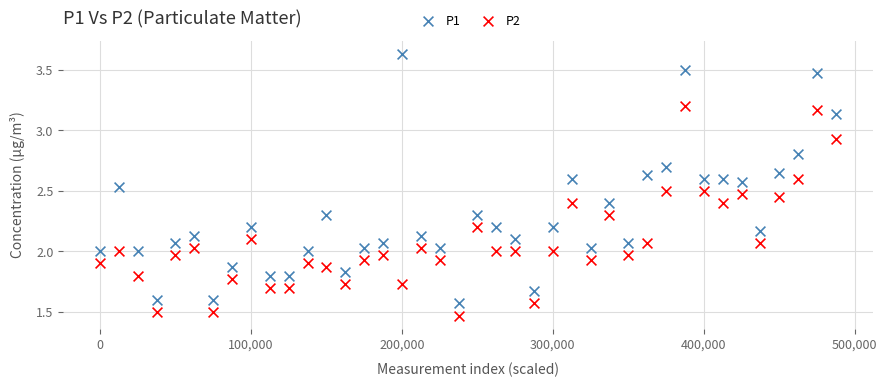

Which series contains the lowest Y value?

P2